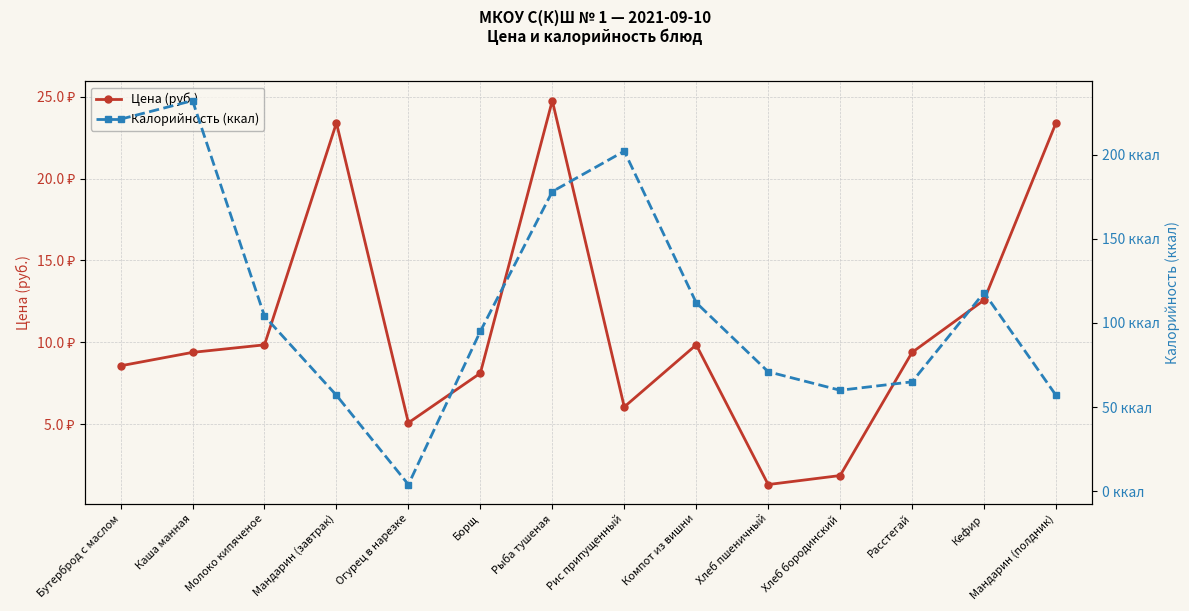

Where do Калорийность (ккал) and Цена (руб.) first cross each other?

Мандарин (завтрак) and Огурец в нарезке